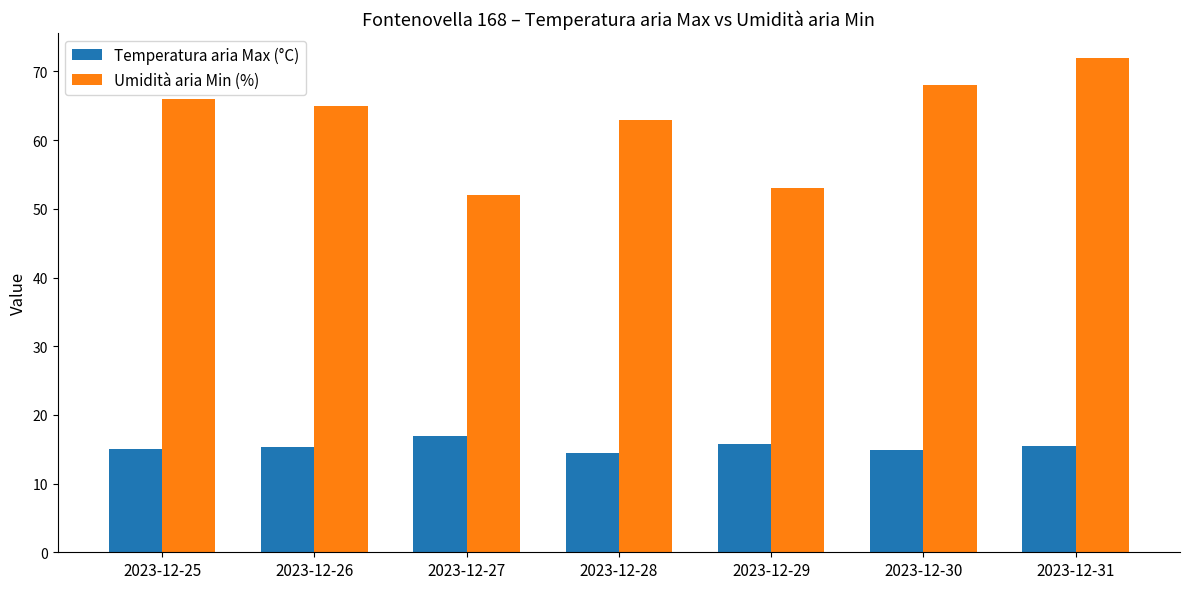

Is the value of Temperatura aria Max (°C) at 2023-12-28 greater than the value of Umidità aria Min (%) at 2023-12-31?

No